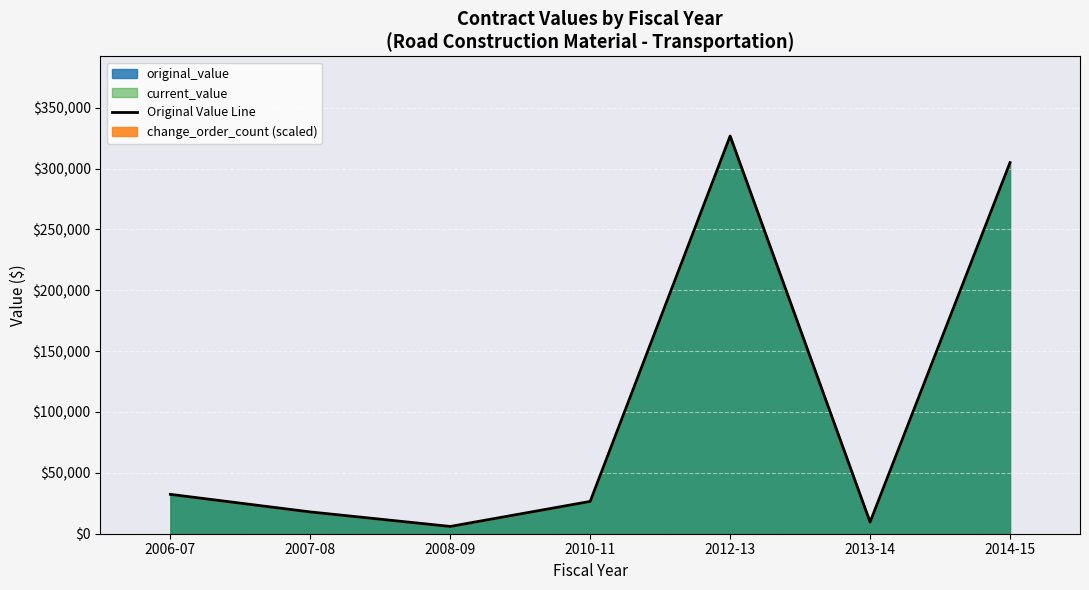

What is the sum of the values at 2008-09 and 2012-13?

332679.9